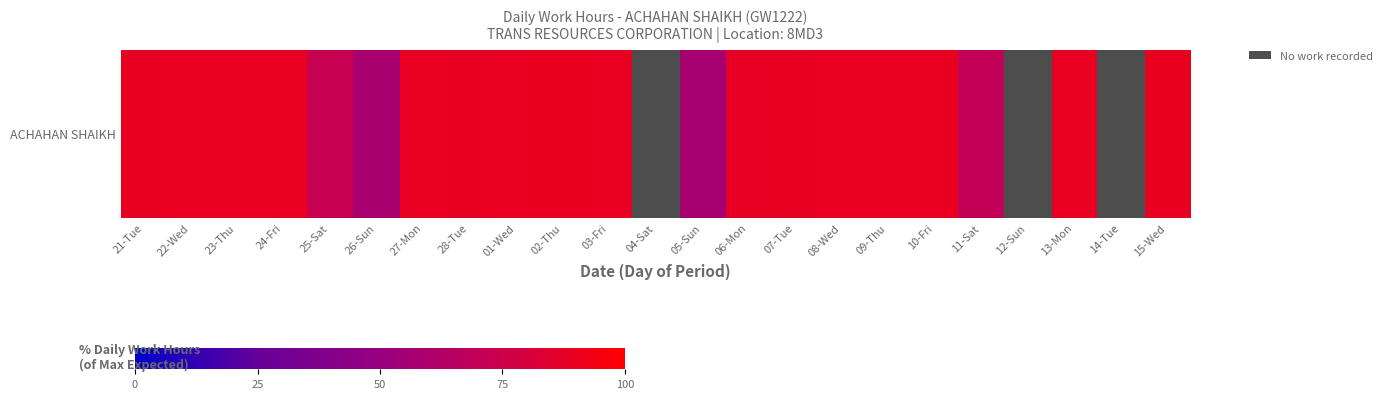

Count the number of categories in the chart.

23